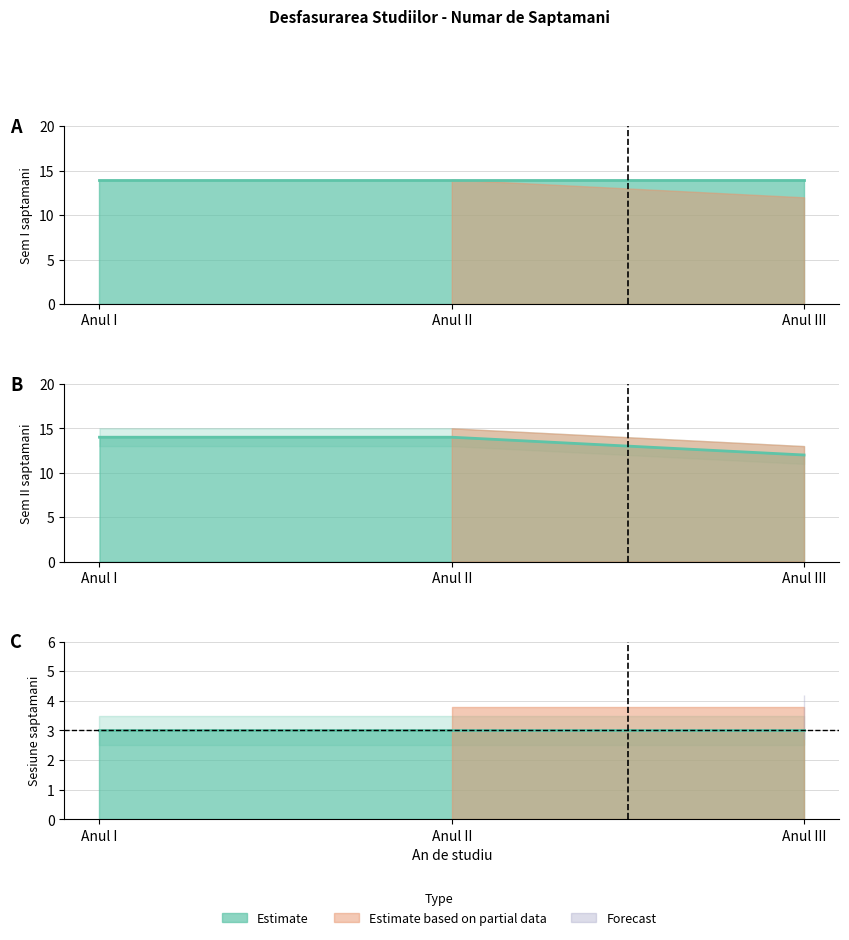

List the series in order of their peak value, lowest first.

Sesiune I, Sem I, Sem II